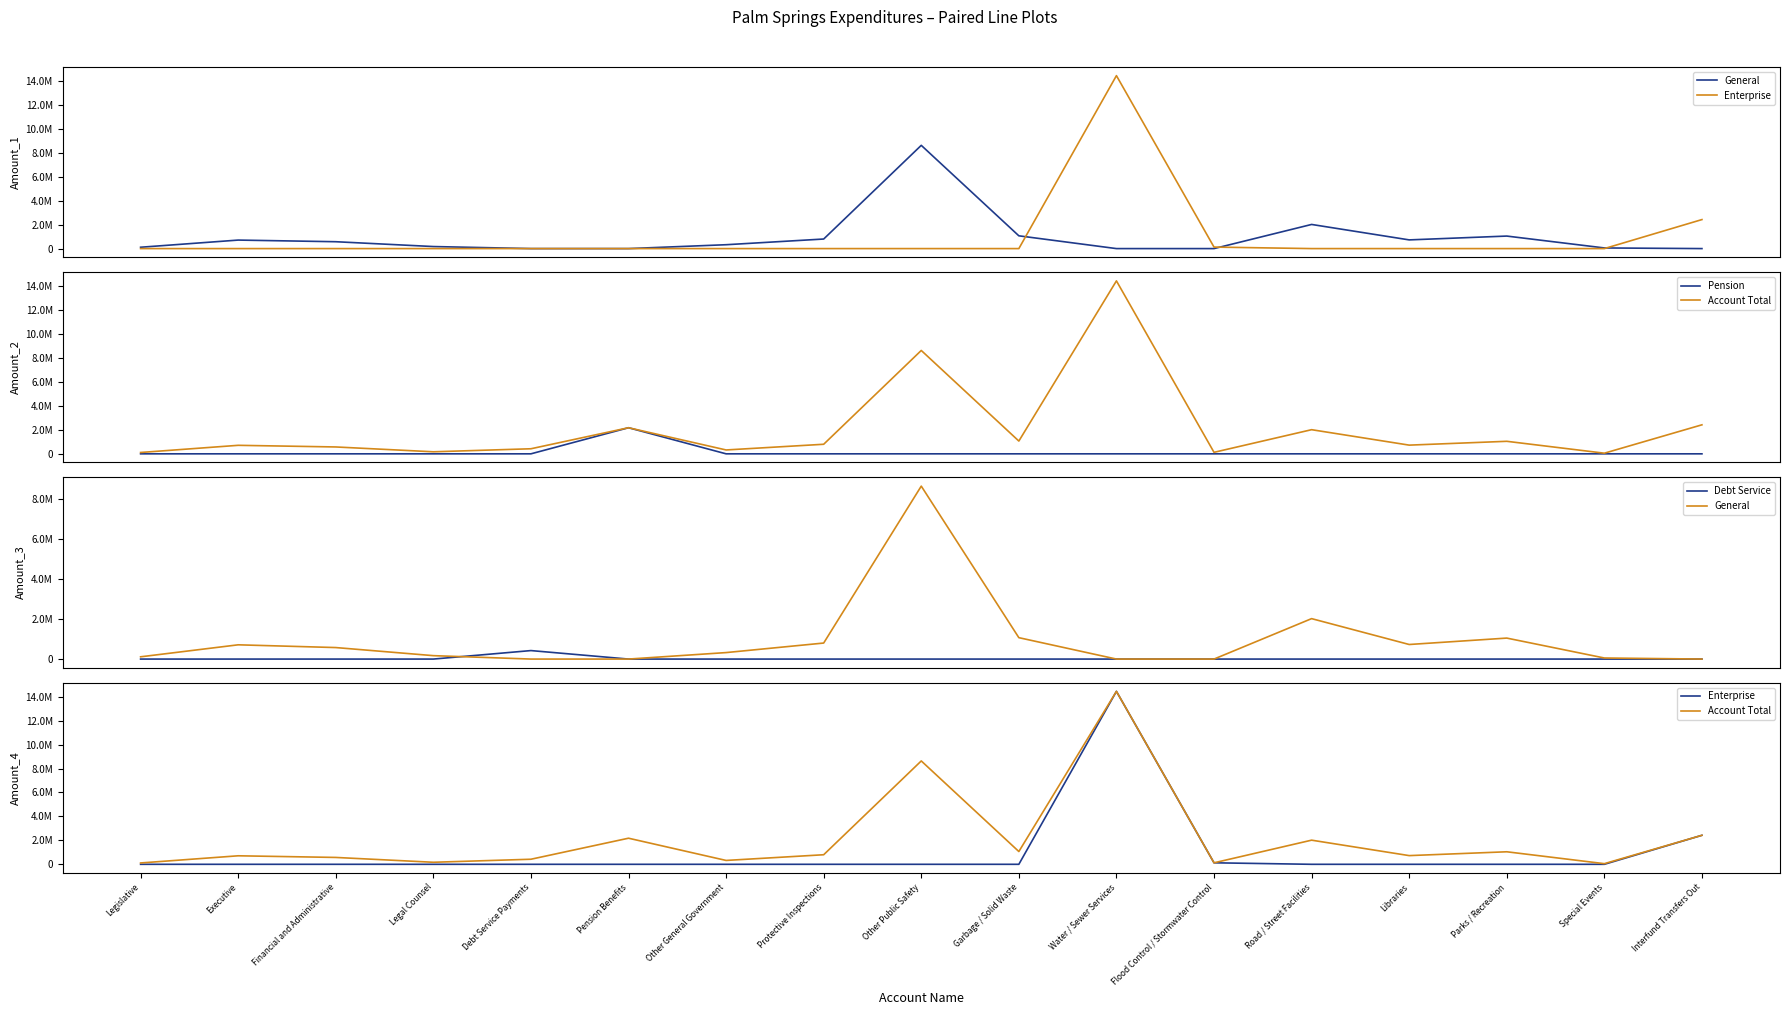

True or false: Account Total has a value of 573764 at Financial and Administrative.

True